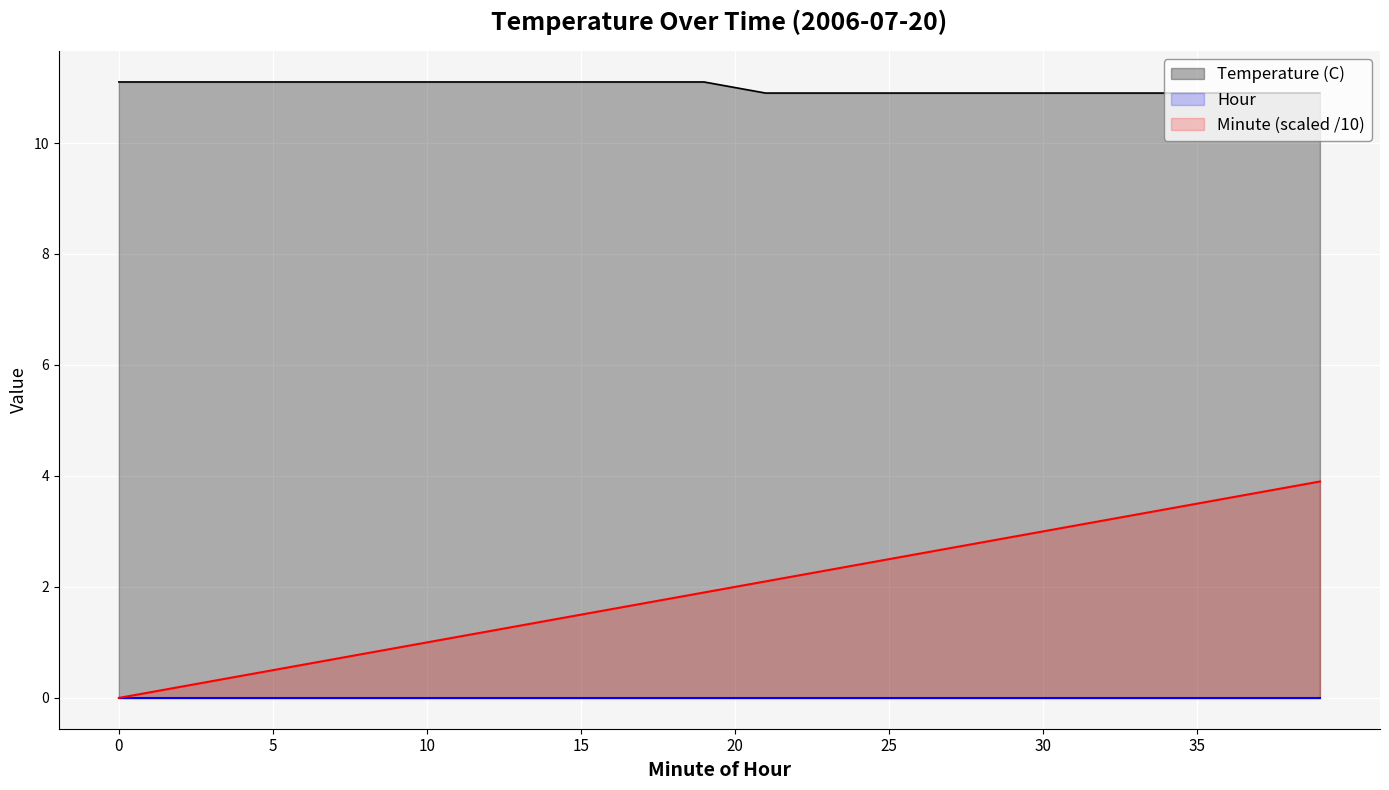

Which series has the largest range (max minus min)?

Minute (scaled /10)